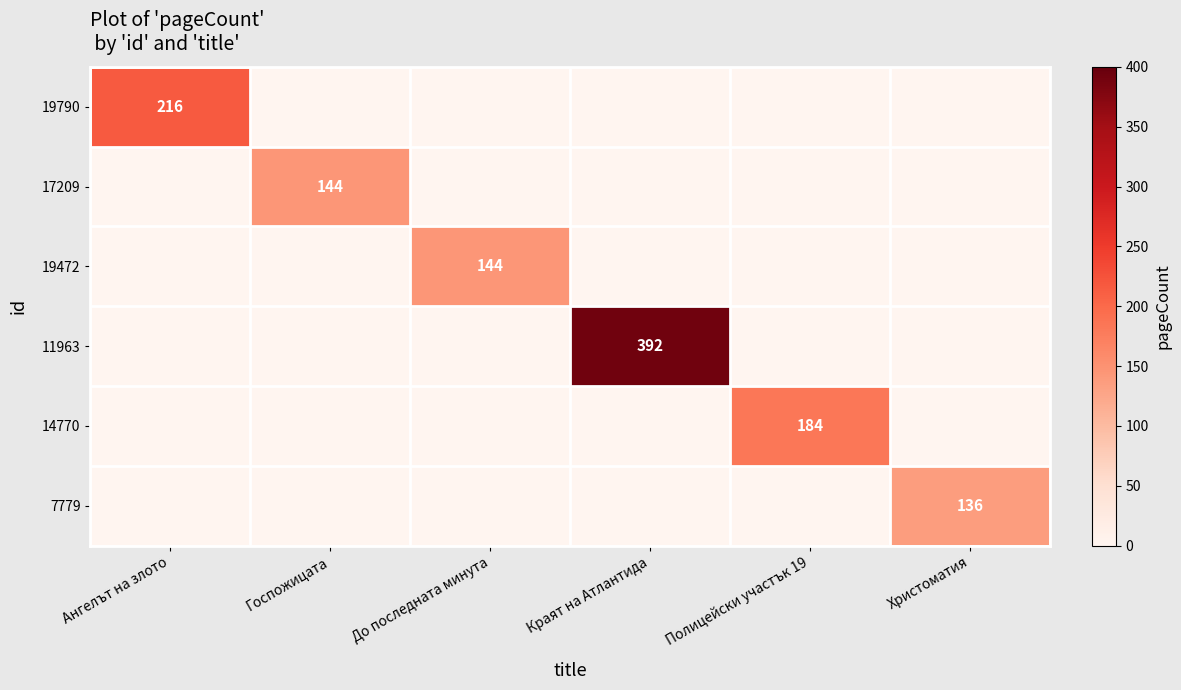

List the labels in order of 7779 value, largest first.

Христоматия, Ангелът на злото, Госпожицата, До последната минута, Краят на Атлантида, Полицейски участък 19